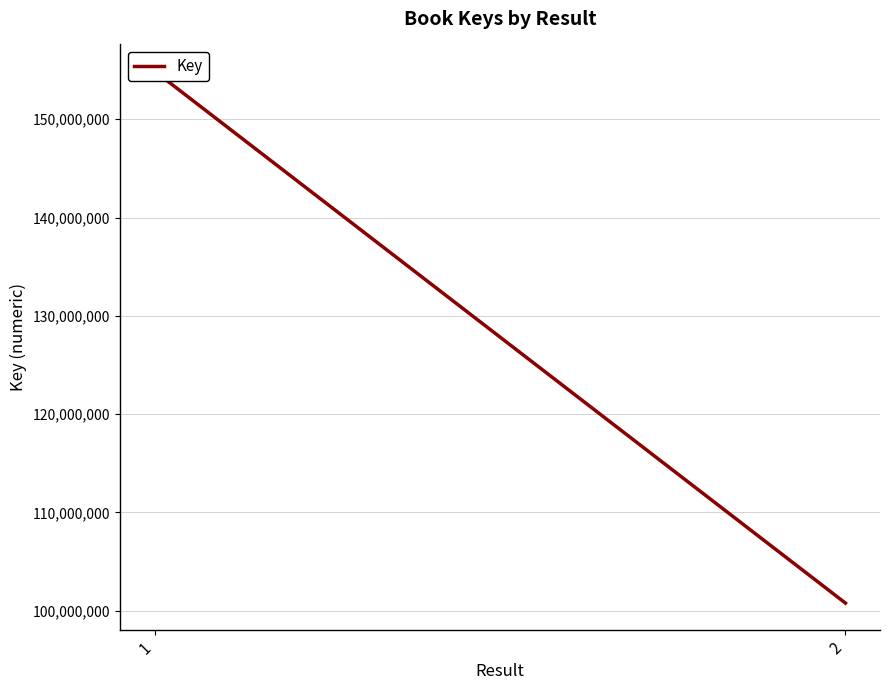

Is it true that the value at 1 is 154902049?

True